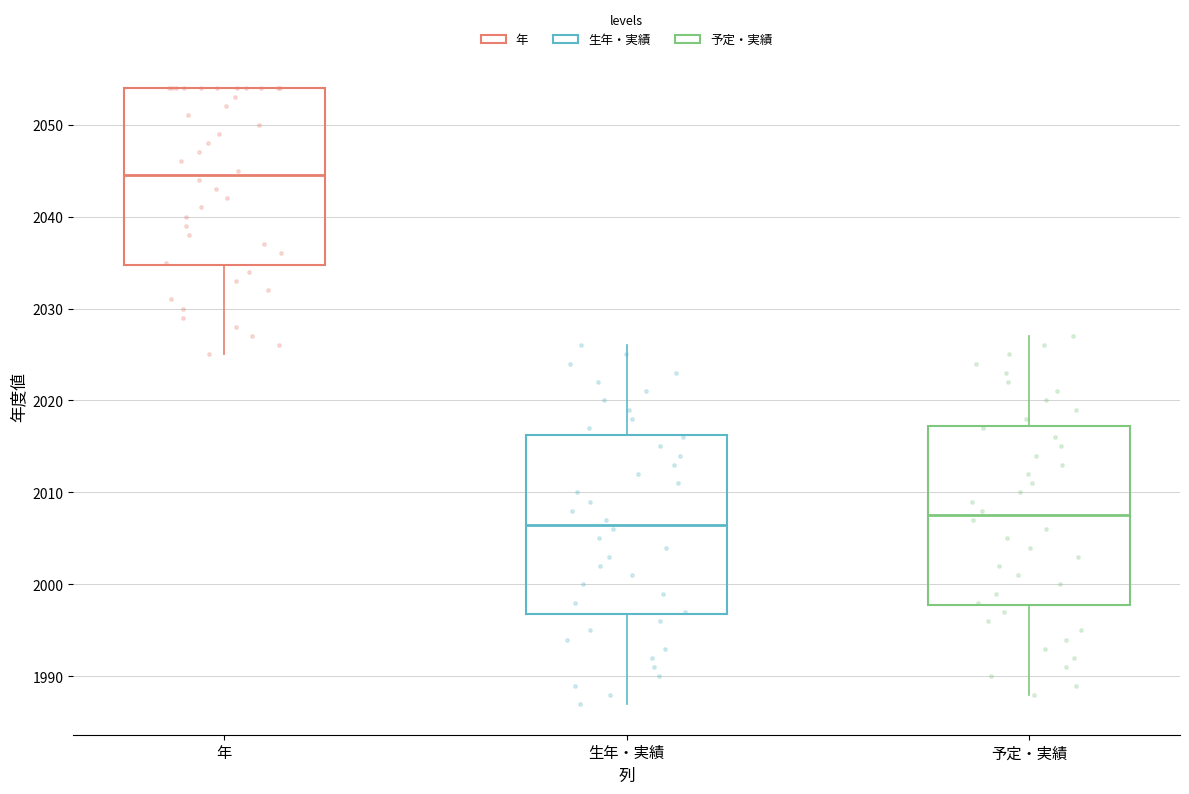

Which box's median line is the highest?

年